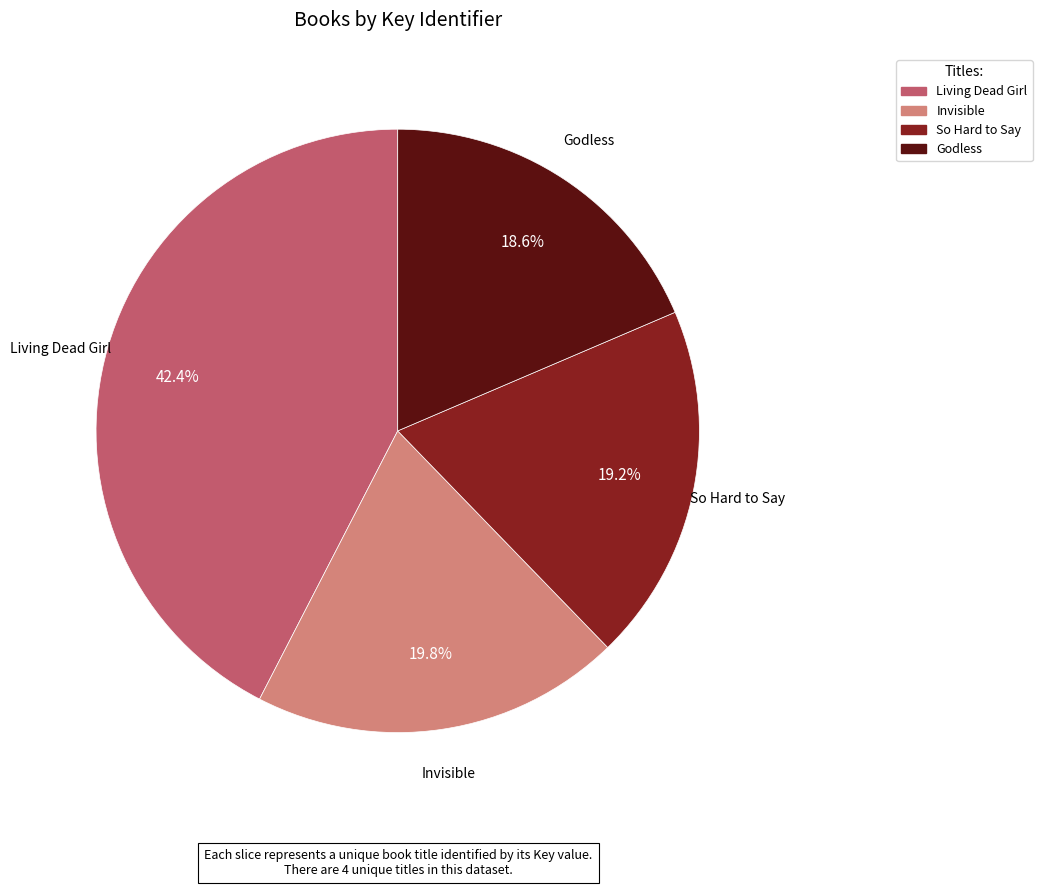

Do Invisible and So Hard to Say together represent more than half of the pie?

No